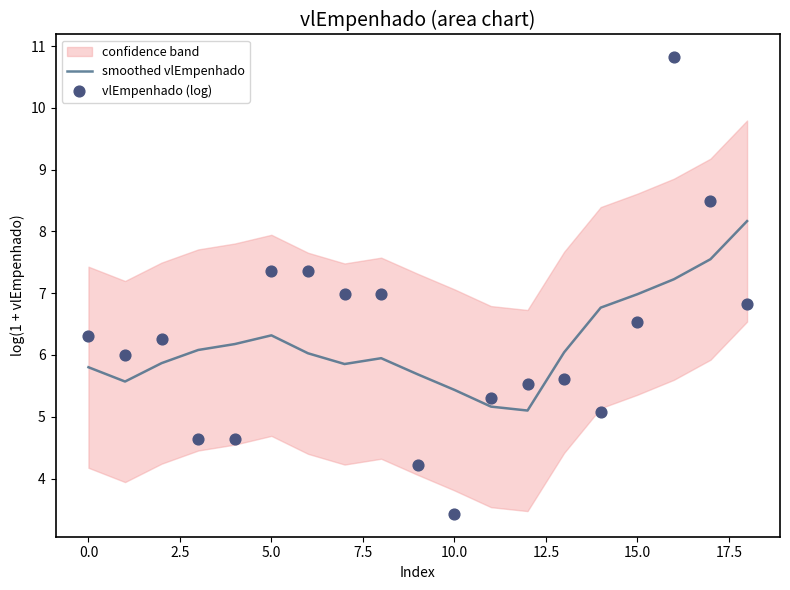

Which series contains the highest Y value?

vlEmpenhado (log)